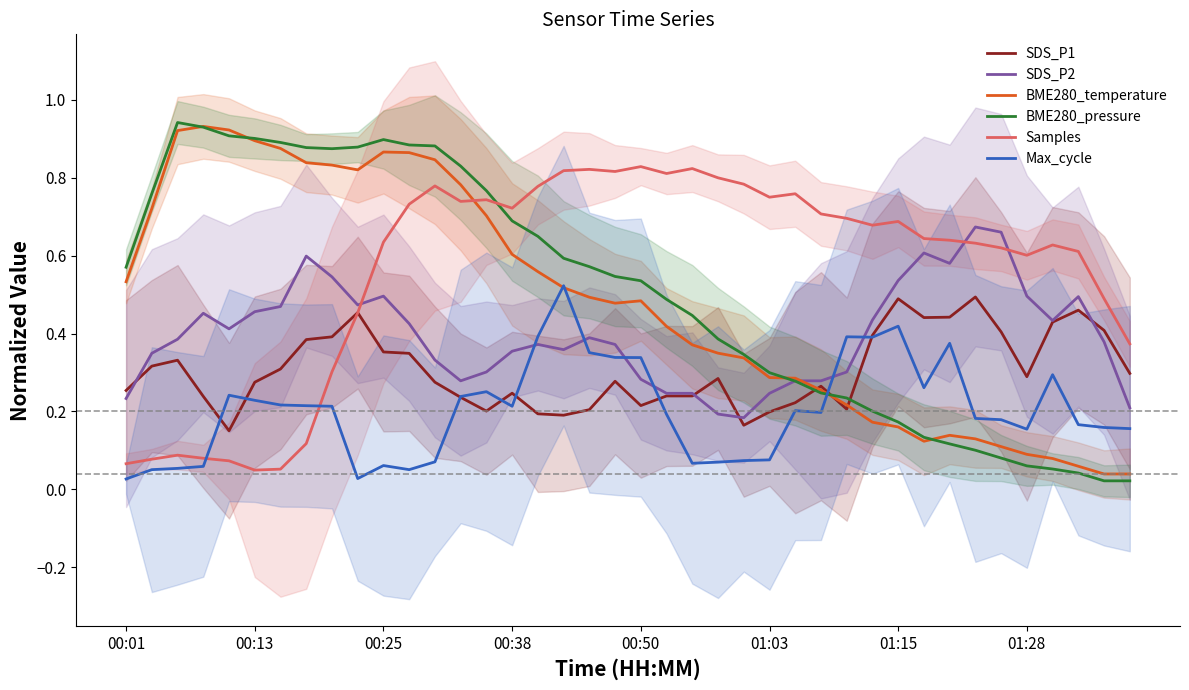

What position from the right is 00:13?

39